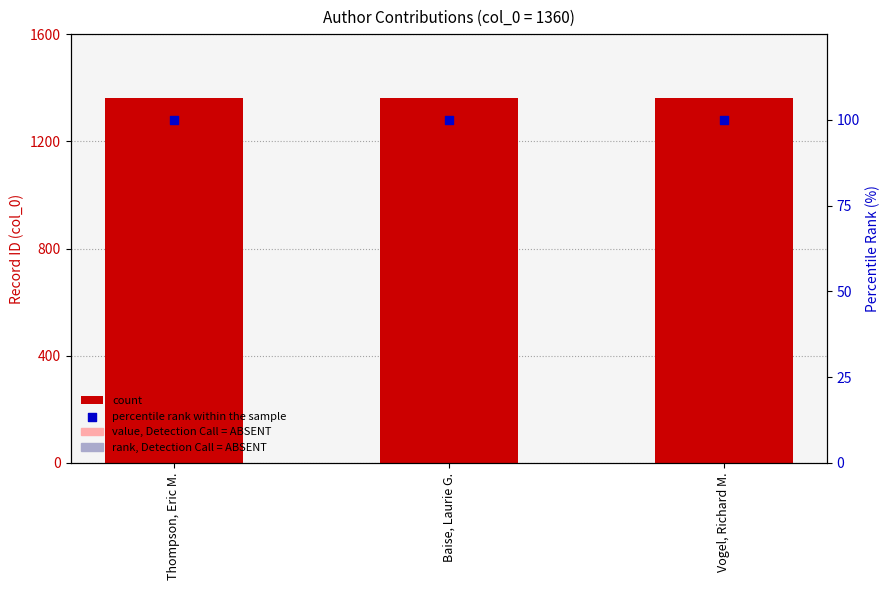

Which series contains the highest Y value?

count